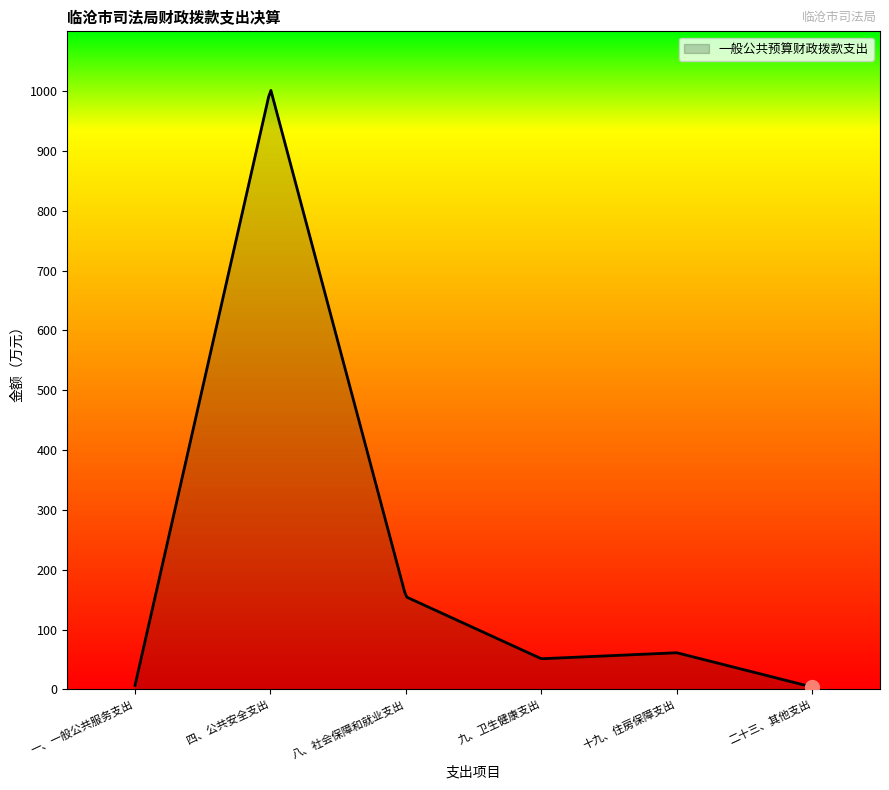

What is the difference between the maximum and minimum values?

997.2